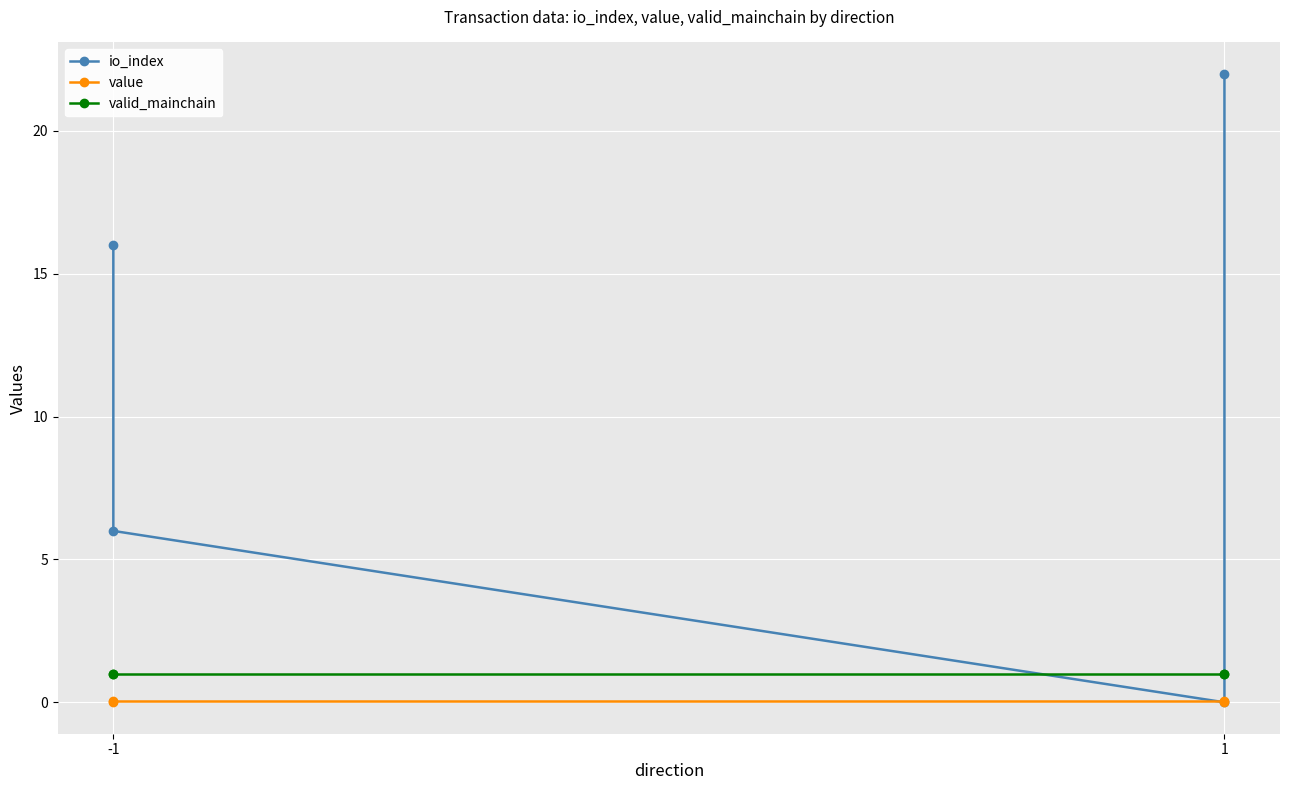

The value of valid_mainchain at -1 is 1.0. True or false?

True